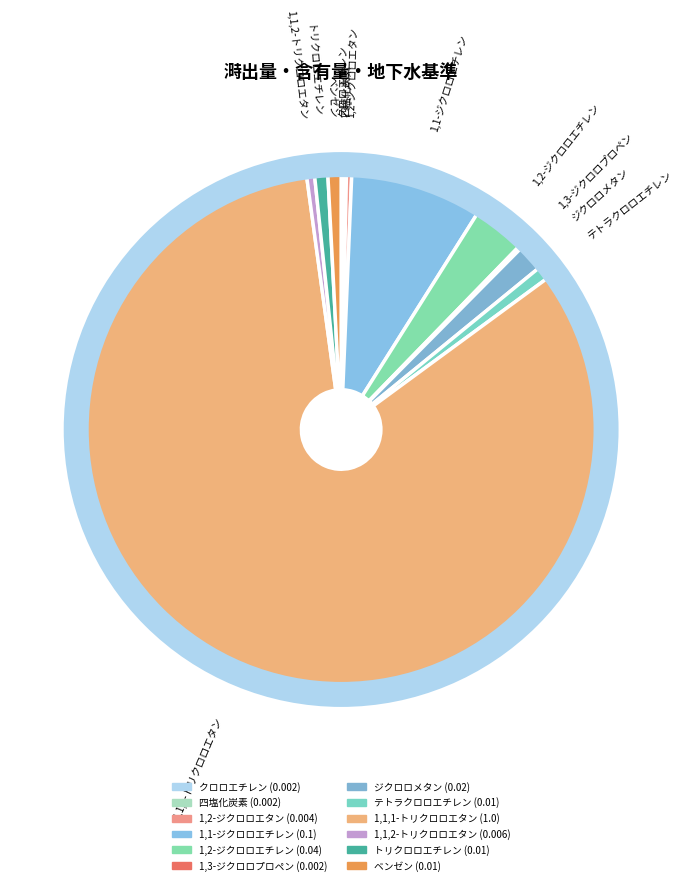

True or false: 1,1,2-トリクロロエタン accounts for 0% of the total.

True